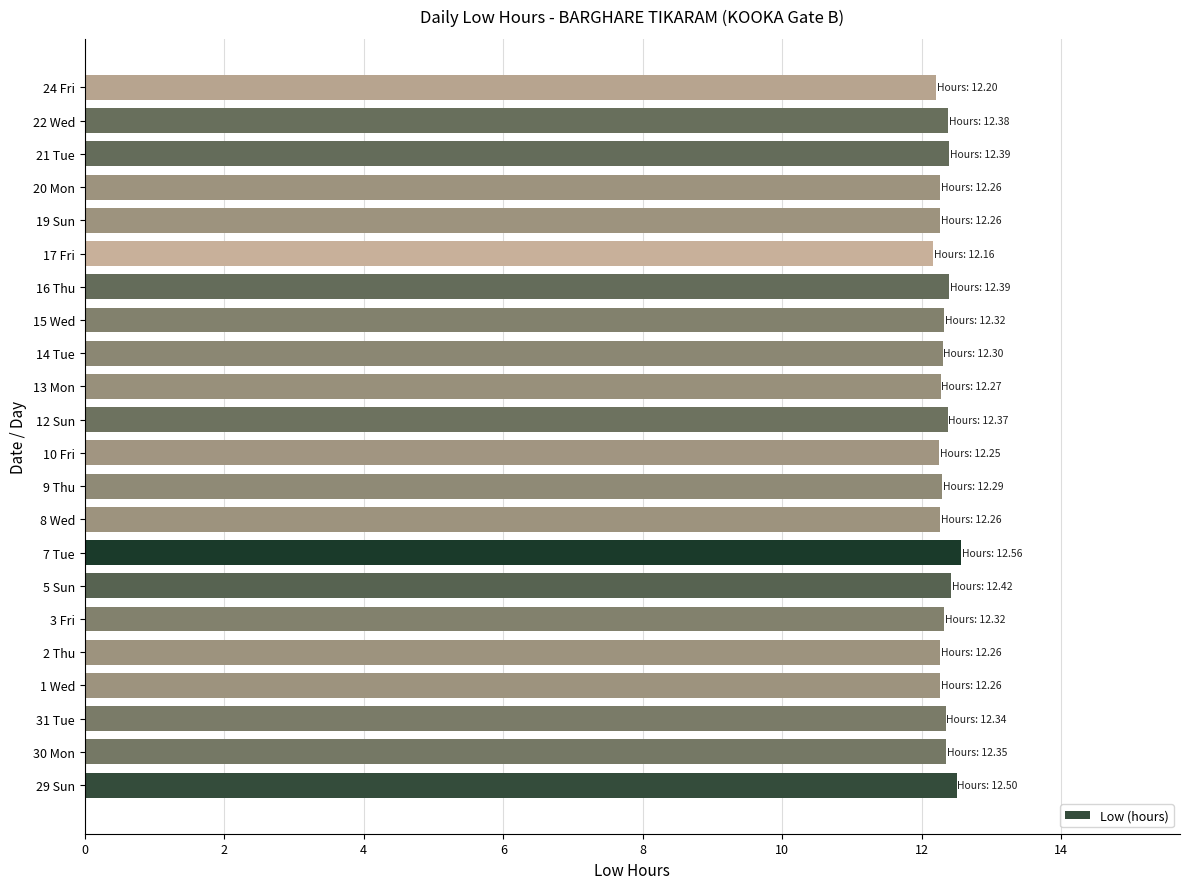

How many bars are there in total?

22